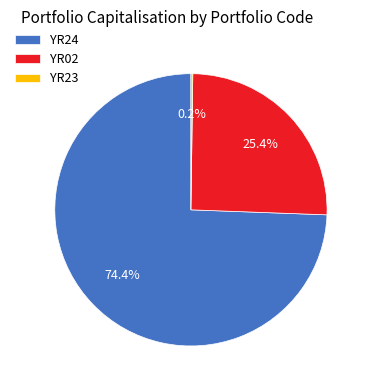

What is the ratio of the value at YR24 to the value at YR02?

2.9